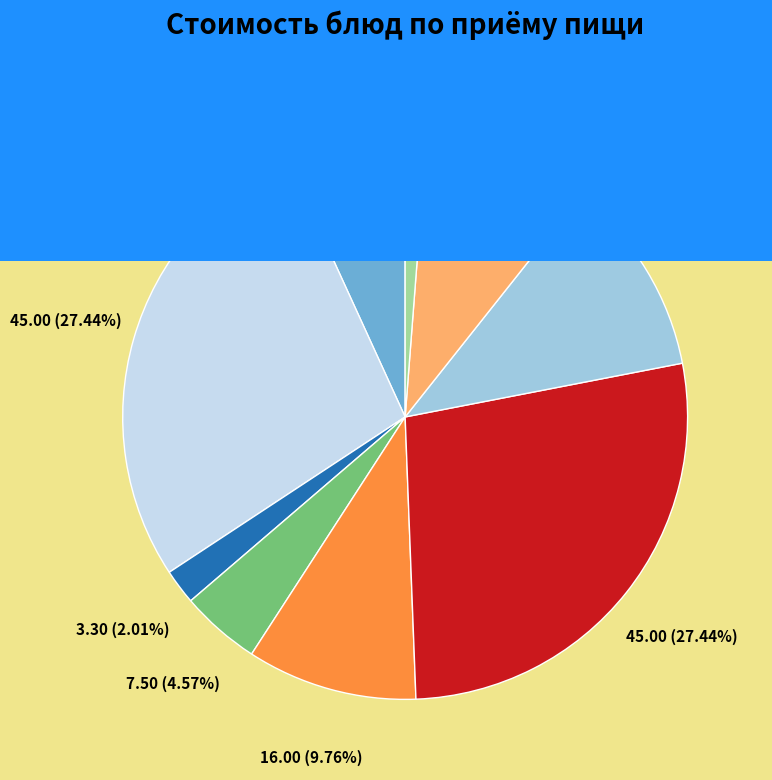

Does Бефстроганов (филе куриное) account for over 50% of the chart?

No